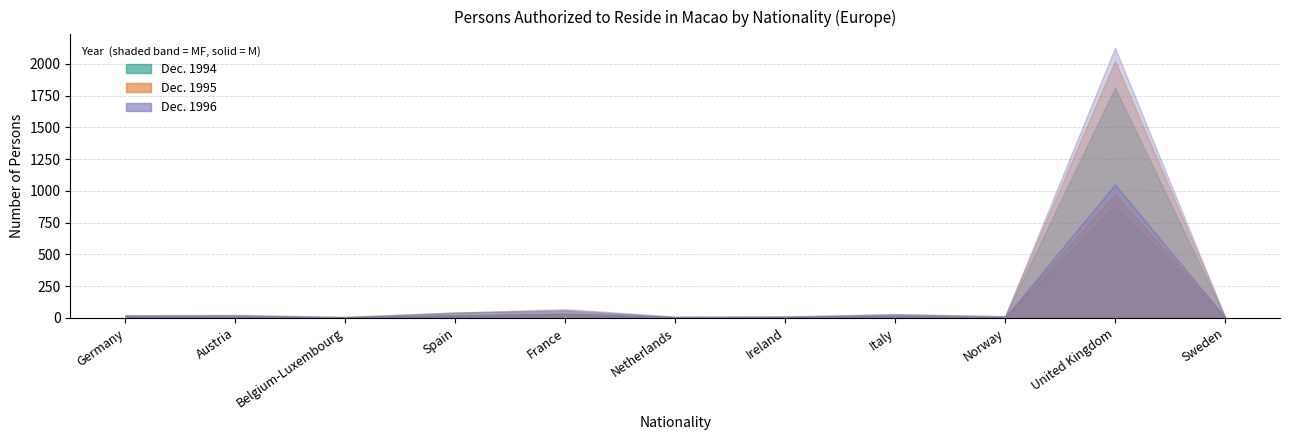

What is the minimum value for Dec. 1995 (MF)?

7